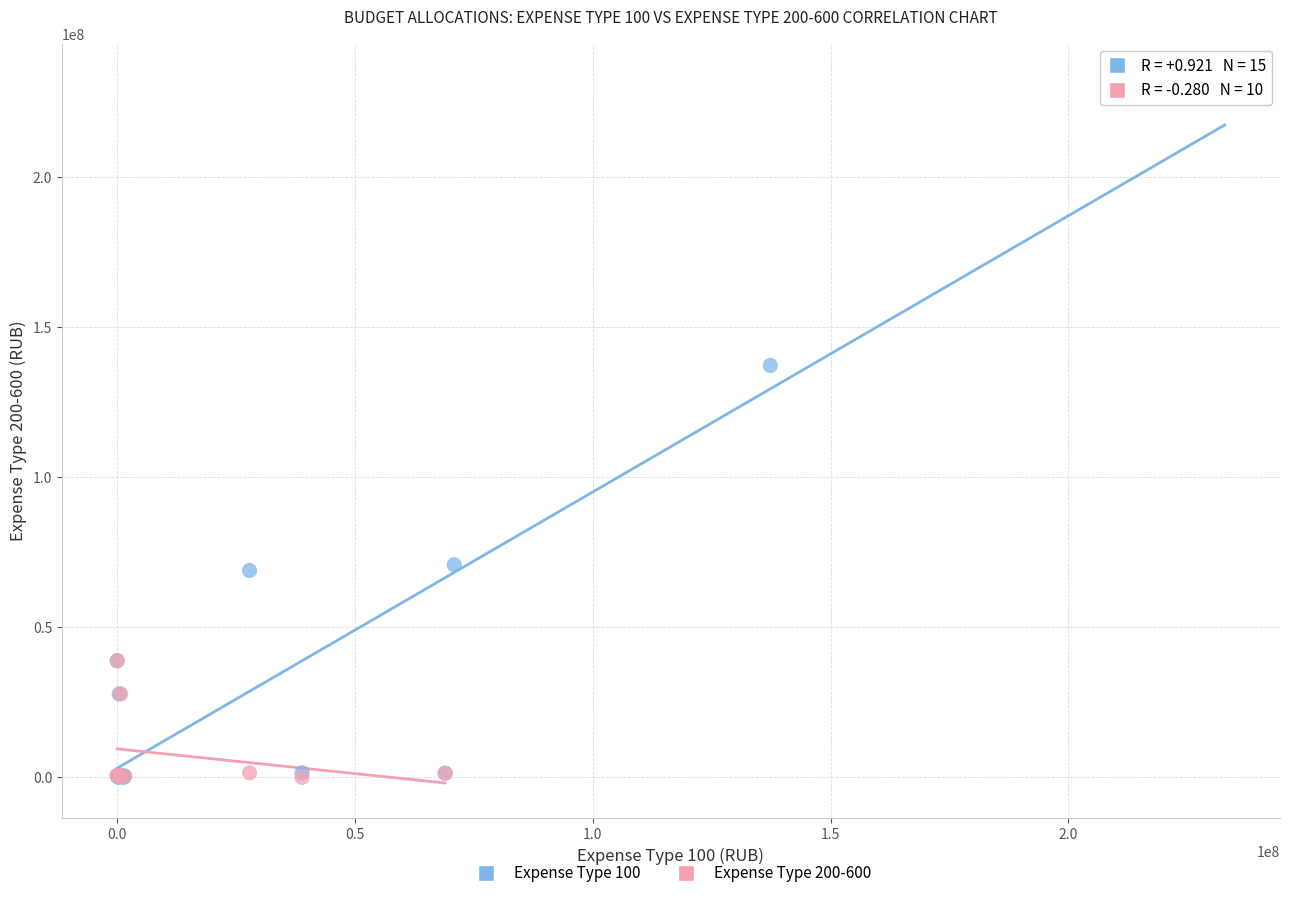

Which series reaches the maximum Y coordinate?

Expense Type 100